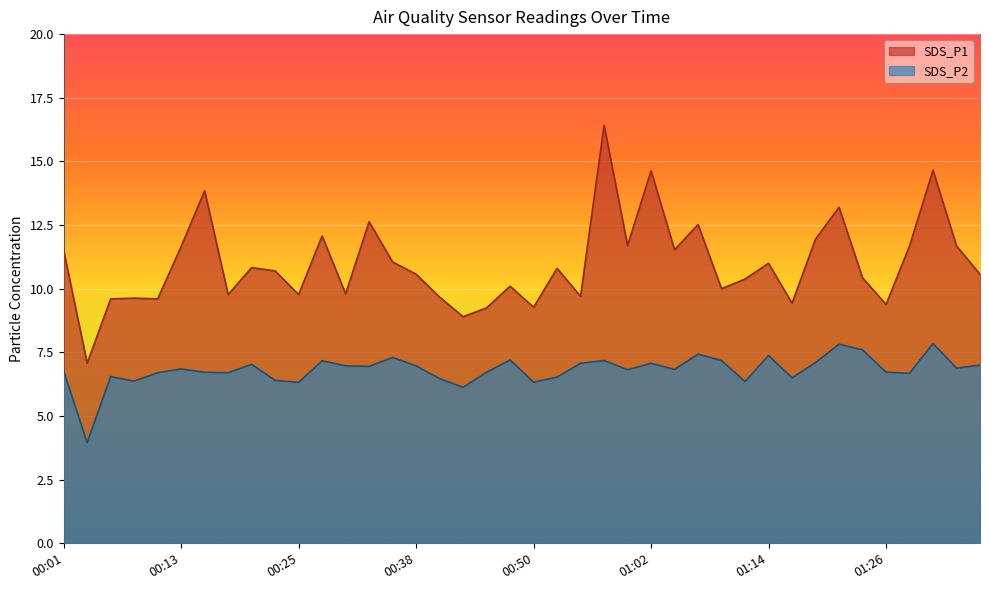

At 00:06, list the series in order from smallest to largest.

SDS_P2, SDS_P1